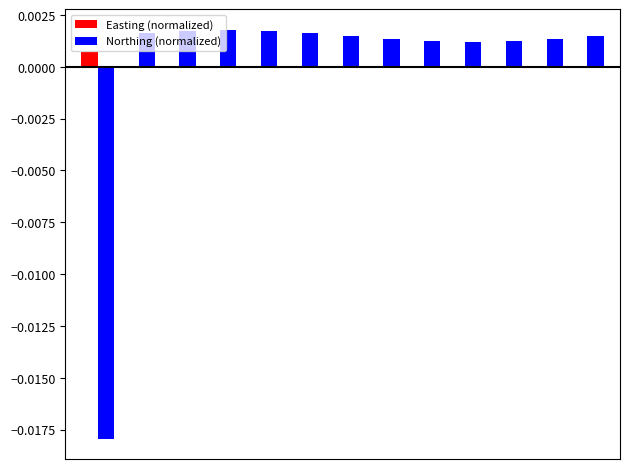

Which series has the largest total across all categories?

Northing (normalized)